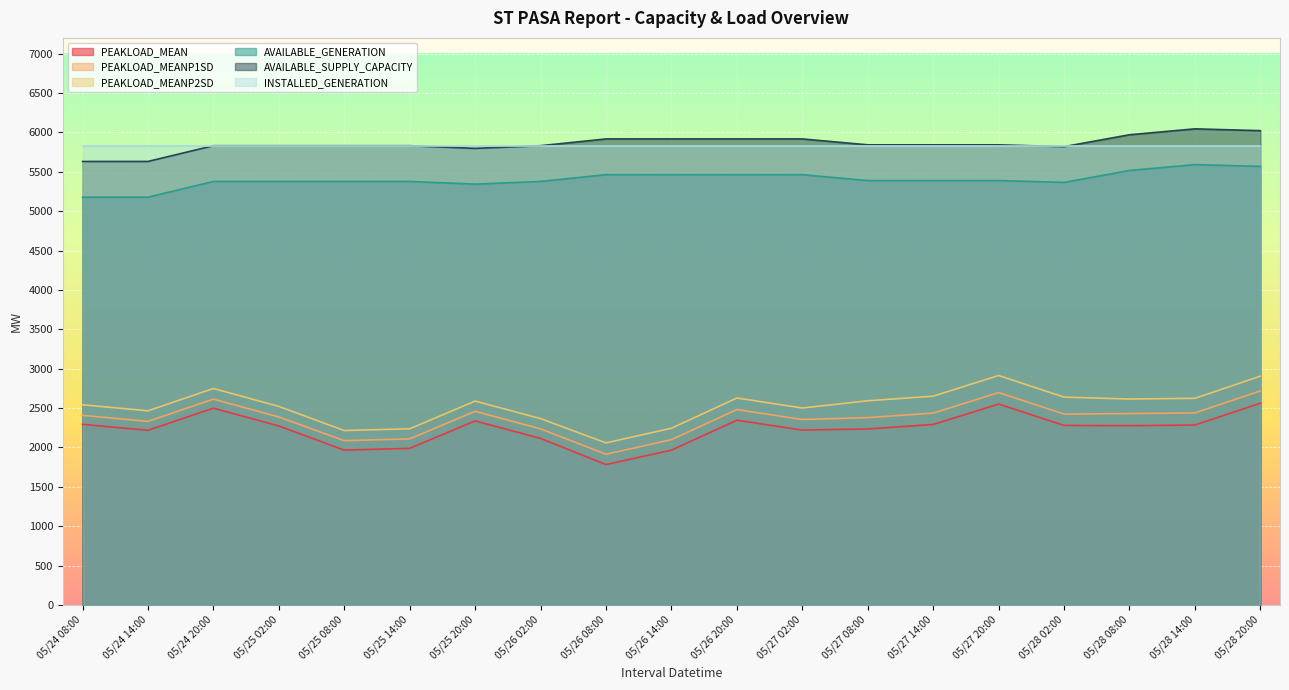

Which series has the largest range (max minus min)?

PEAKLOAD_MEANP2SD